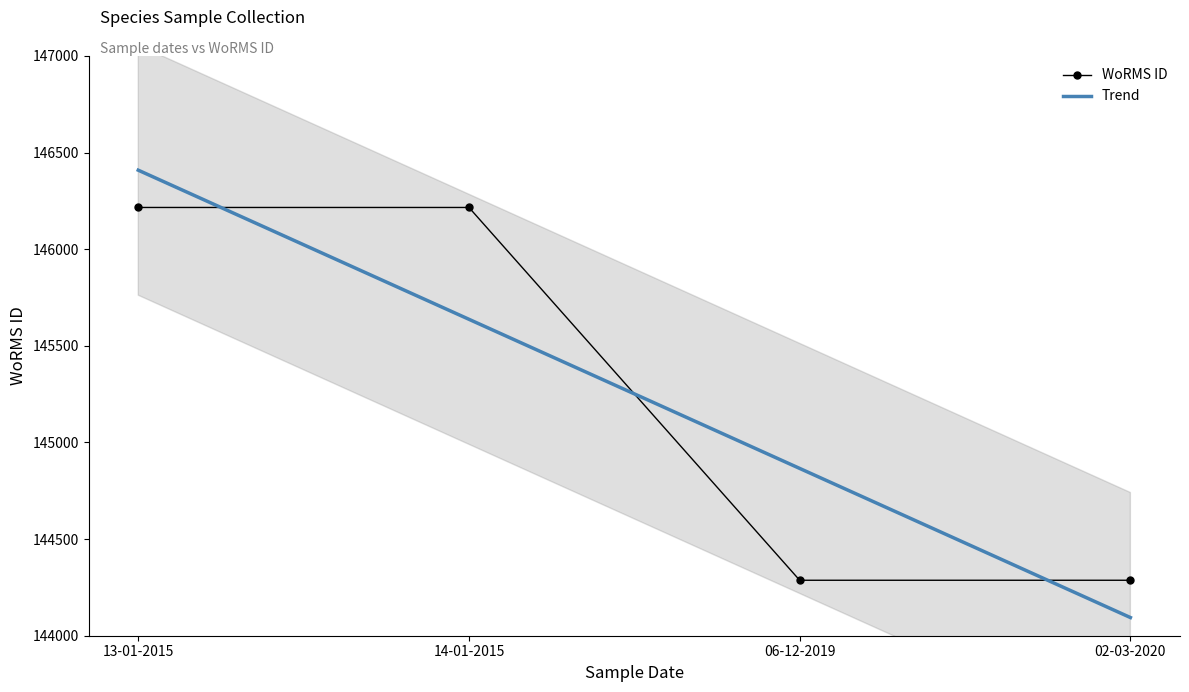

What is the difference between the maximum and second lowest values?

1929